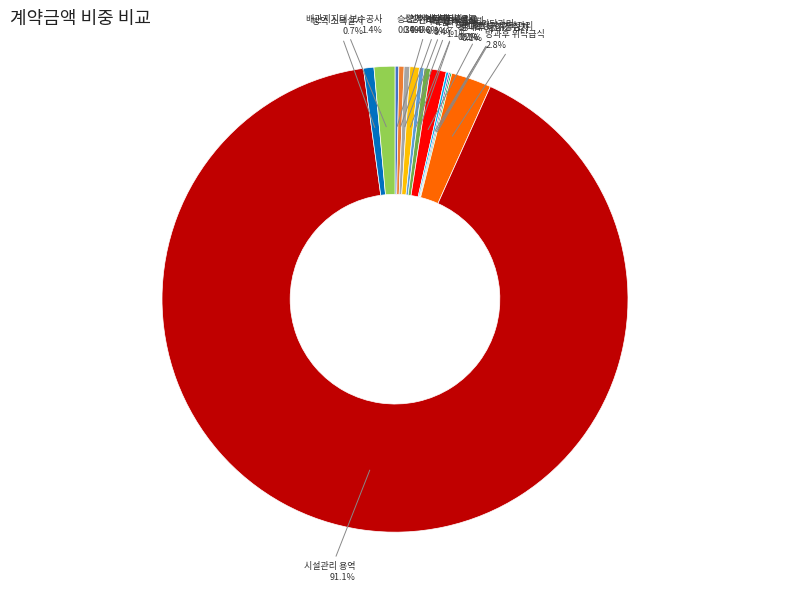

Does any single category account for the majority?

Yes